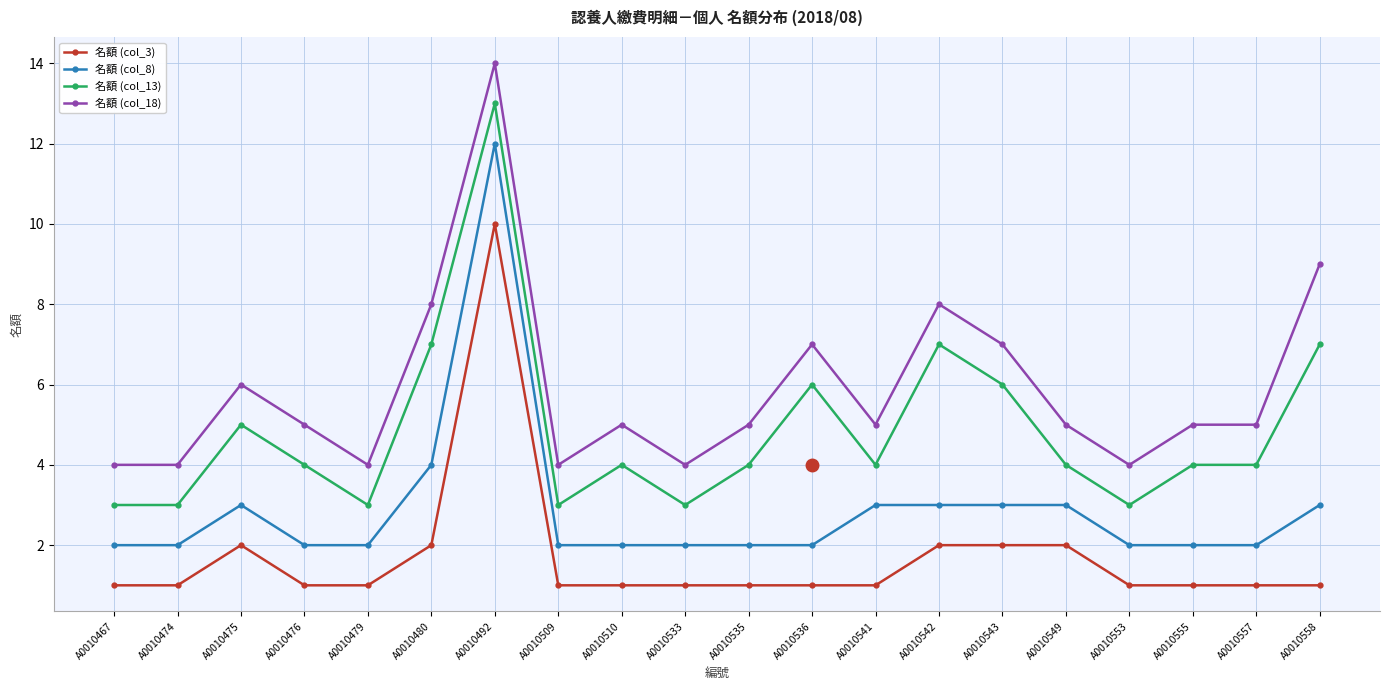

Reading right to left, list all the values displayed in this chart.

名額 (col_3): A0010558=1	A0010557=1	A0010555=1	A0010553=1	A0010549=2	A0010543=2	A0010542=2	A0010541=1	A0010536=1	A0010535=1	A0010533=1	A0010510=1	A0010509=1	A0010492=10	A0010480=2	A0010479=1	A0010476=1	A0010475=2	A0010474=1	A0010467=1
名額 (col_8): A0010558=3	A0010557=2	A0010555=2	A0010553=2	A0010549=3	A0010543=3	A0010542=3	A0010541=3	A0010536=2	A0010535=2	A0010533=2	A0010510=2	A0010509=2	A0010492=12	A0010480=4	A0010479=2	A0010476=2	A0010475=3	A0010474=2	A0010467=2
名額 (col_13): A0010558=7	A0010557=4	A0010555=4	A0010553=3	A0010549=4	A0010543=6	A0010542=7	A0010541=4	A0010536=6	A0010535=4	A0010533=3	A0010510=4	A0010509=3	A0010492=13	A0010480=7	A0010479=3	A0010476=4	A0010475=5	A0010474=3	A0010467=3
名額 (col_18): A0010558=9	A0010557=5	A0010555=5	A0010553=4	A0010549=5	A0010543=7	A0010542=8	A0010541=5	A0010536=7	A0010535=5	A0010533=4	A0010510=5	A0010509=4	A0010492=14	A0010480=8	A0010479=4	A0010476=5	A0010475=6	A0010474=4	A0010467=4